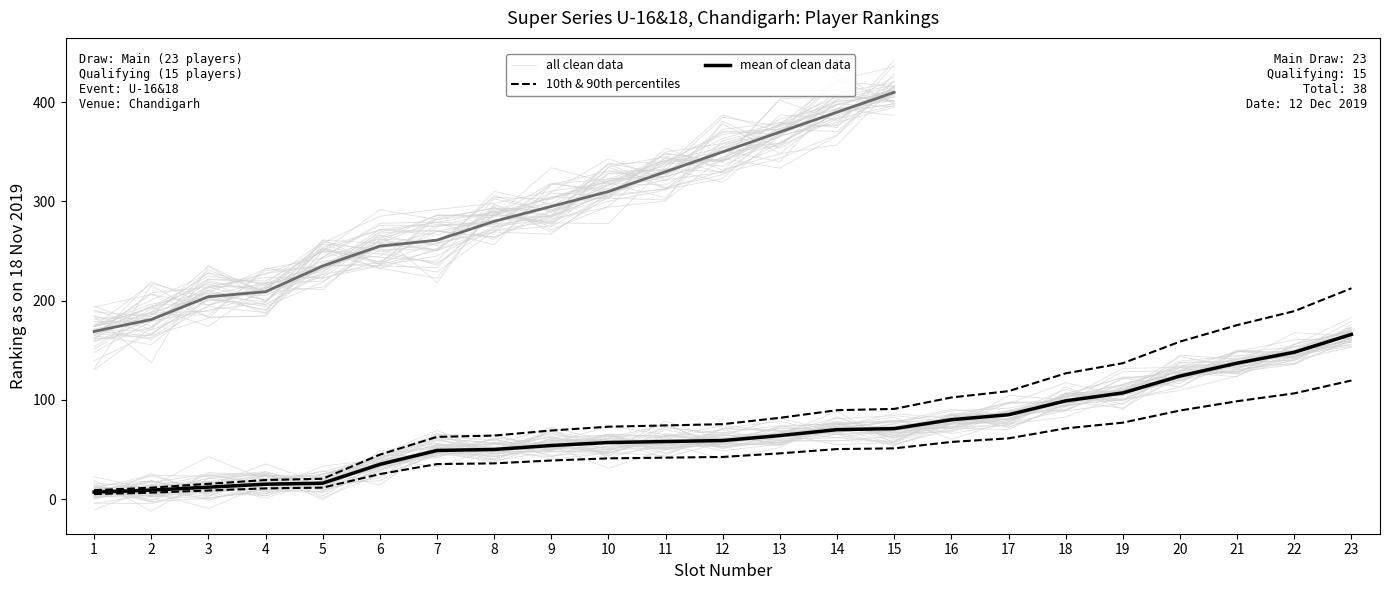

At how many categories does at least one series exceed 134?

3